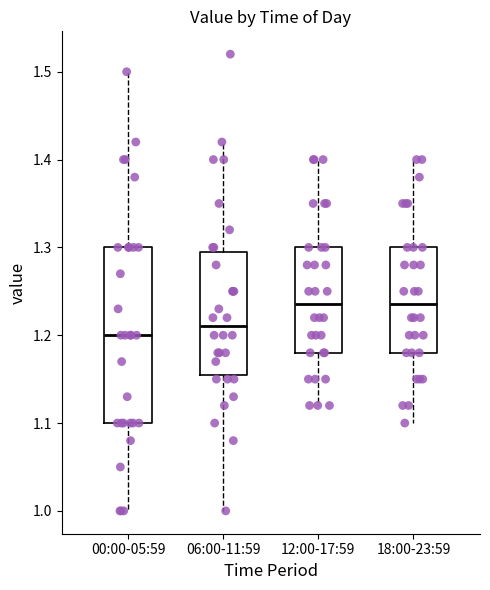

Which box is the tallest, from its lower edge to its upper edge?

00:00-05:59